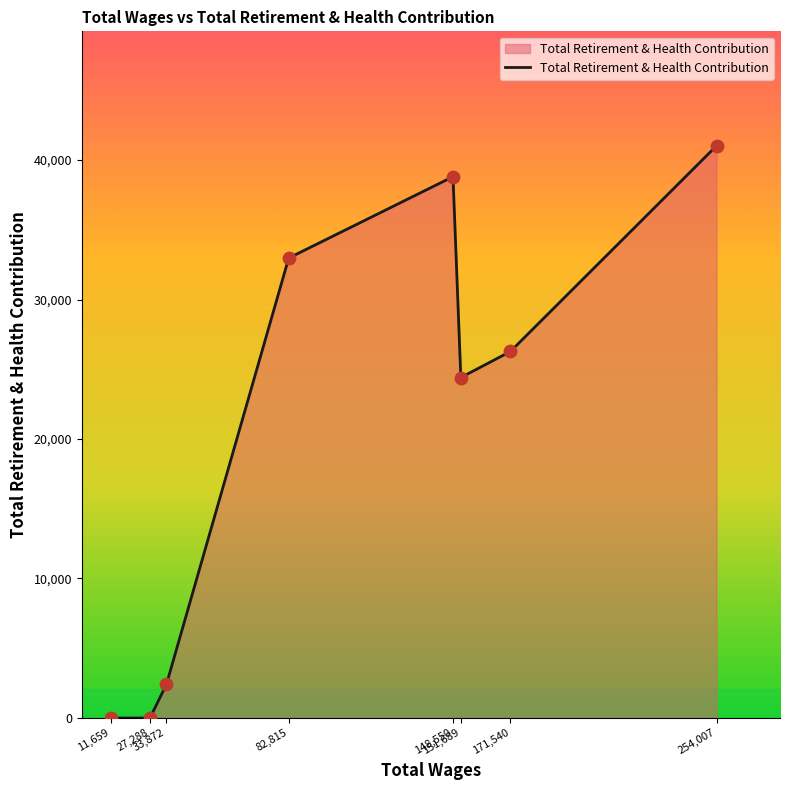

What is the average value?

20738